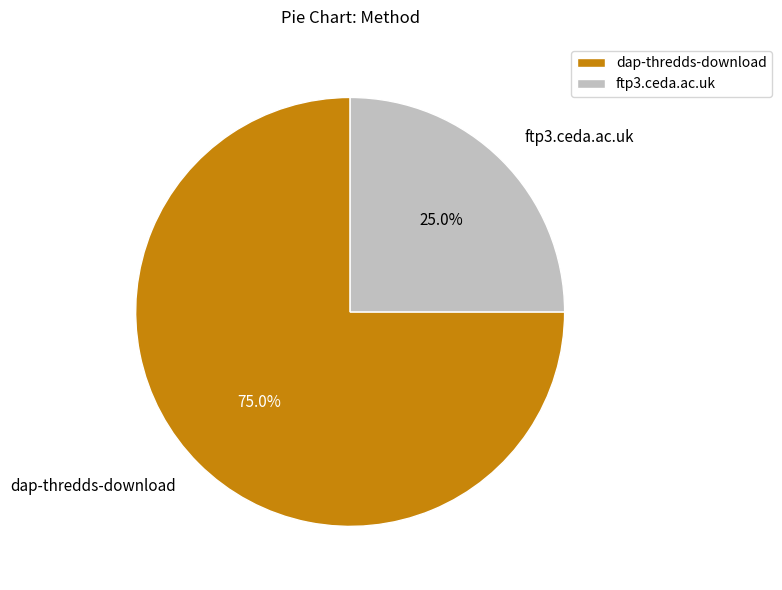

Does dap-thredds-download account for over 50% of the chart?

Yes